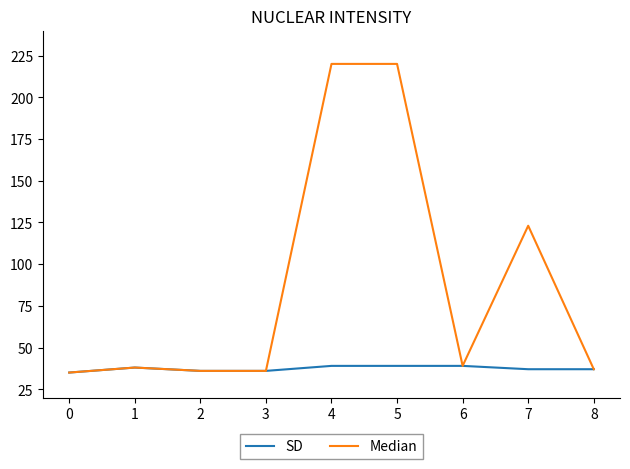

What is the sum of all Median values?

784